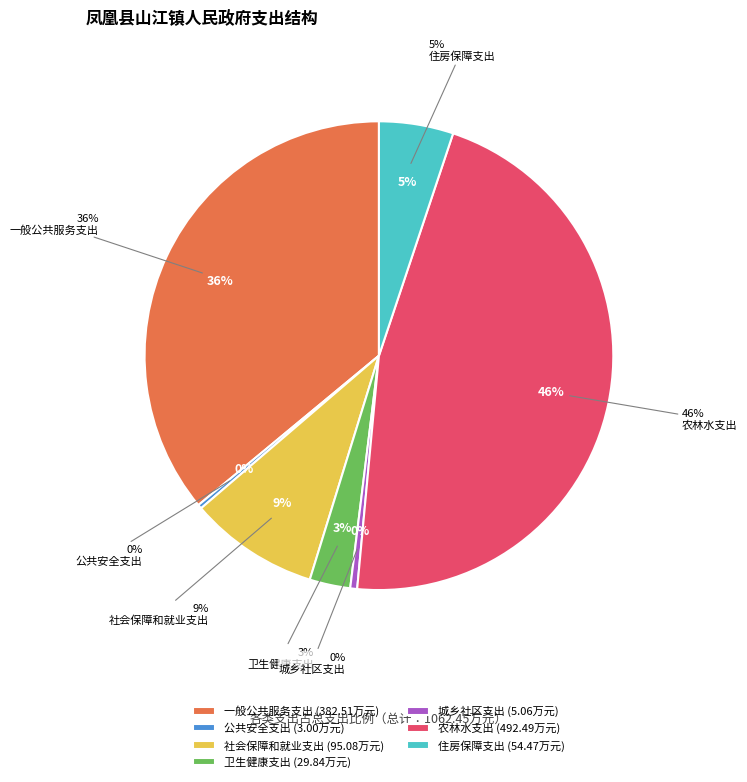

Rank the categories by value from lowest to highest.

公共安全支出, 城乡社区支出, 卫生健康支出, 住房保障支出, 社会保障和就业支出, 一般公共服务支出, 农林水支出